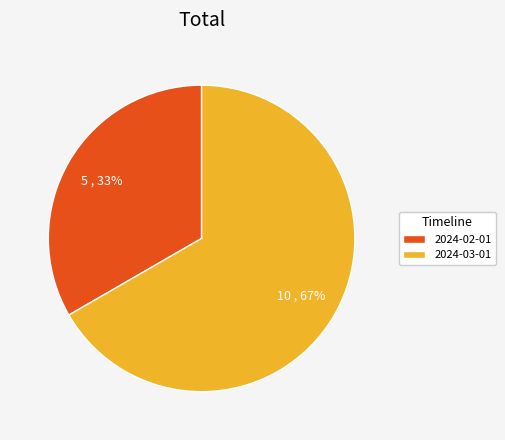

To the nearest percent, what portion does 2024-03-01 represent?

67%